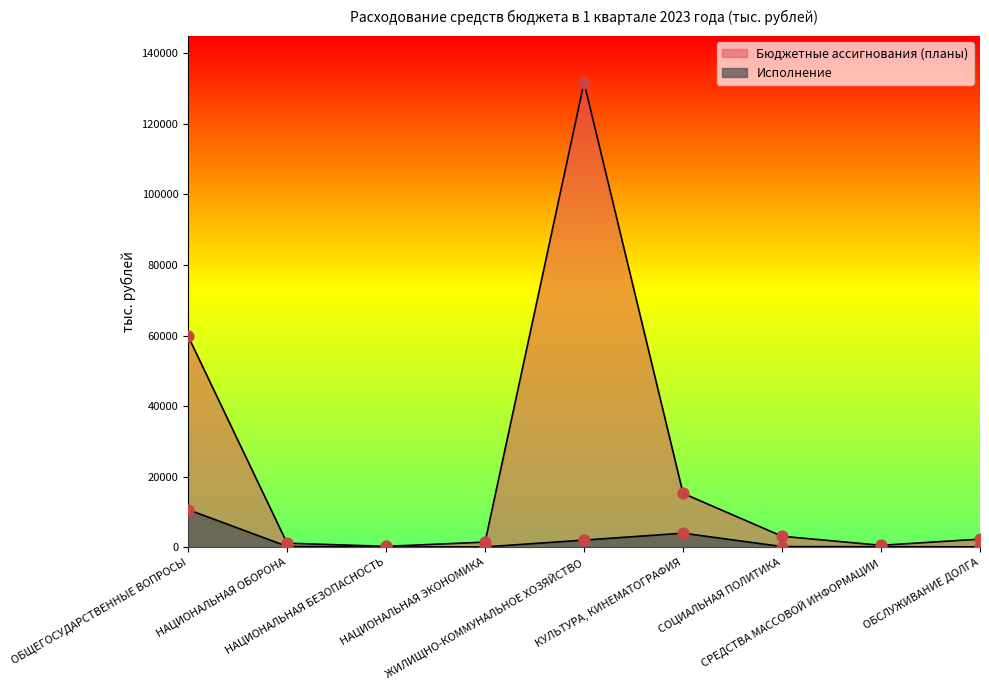

What are all the series names shown in the legend?

Бюджетные ассигнования (планы), Исполнение